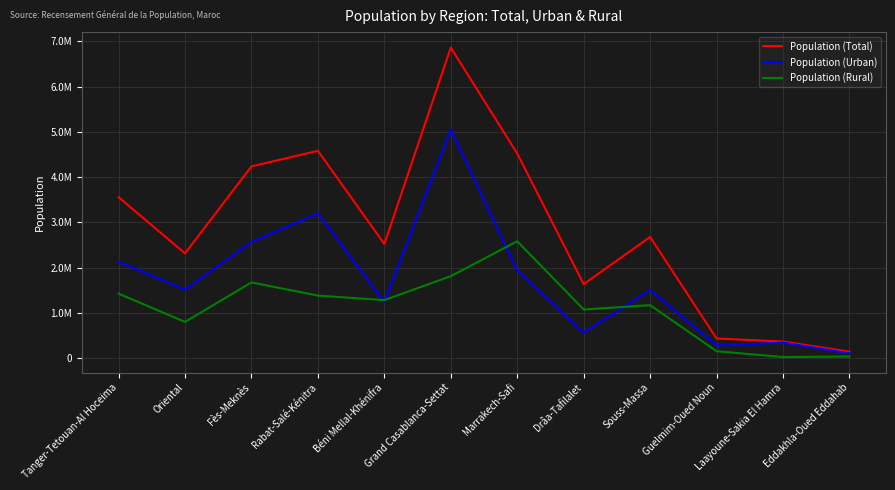

True or false: Population (Urban) and Population (Total) cross at least once.

False